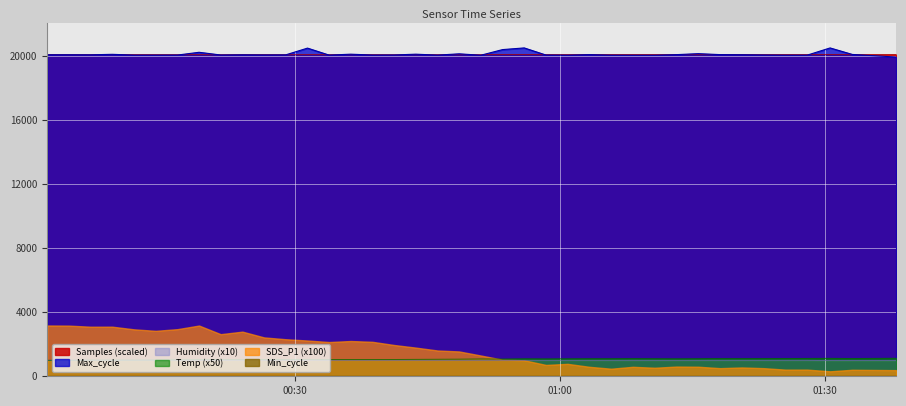

True or false: Humidity and Temp intersect in this chart.

False